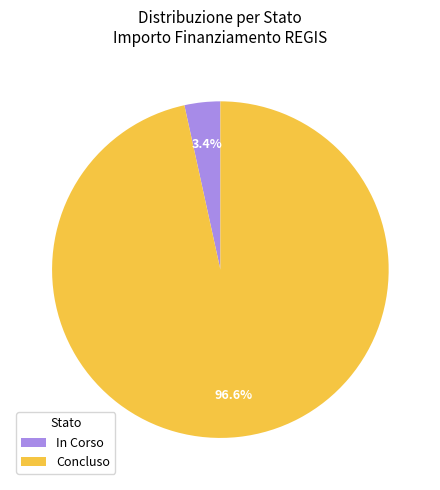

To the nearest percent, what portion does Concluso represent?

97%